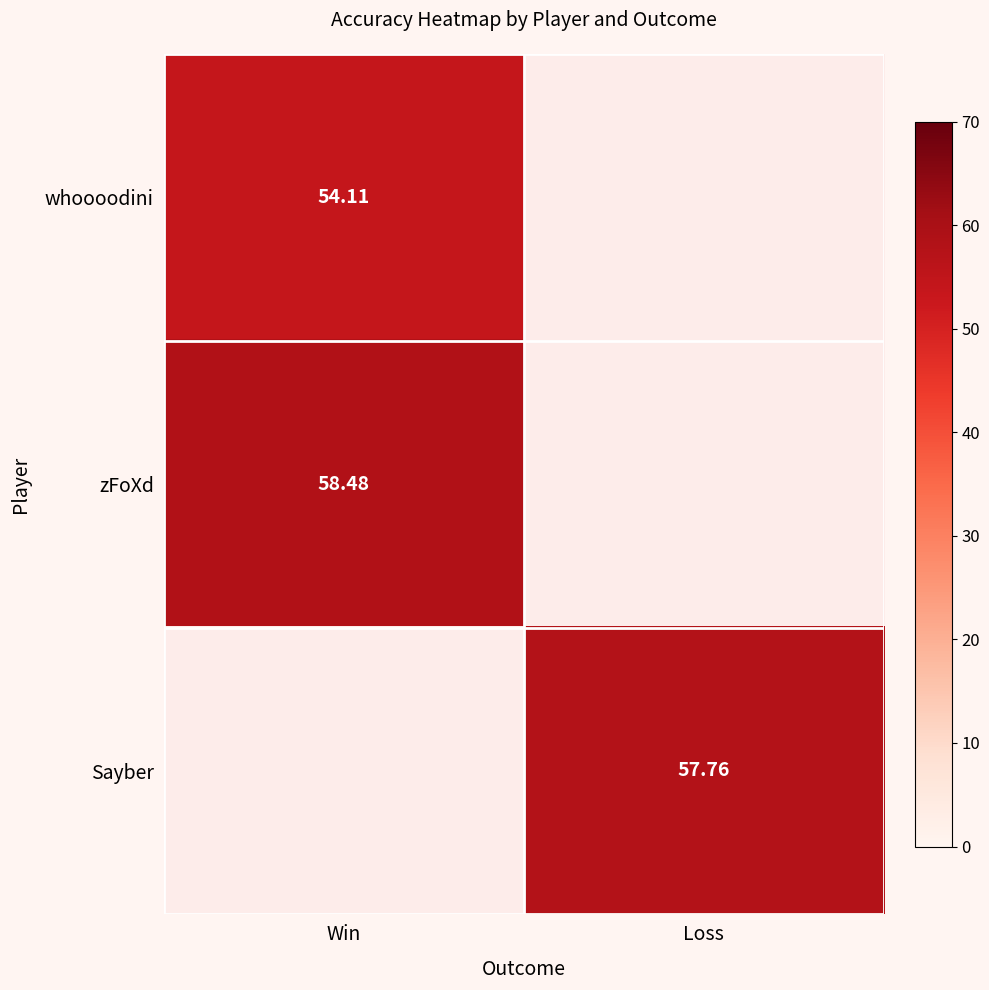

Is the value of Sayber at Loss greater than the value of whoooodini at Win?

Yes